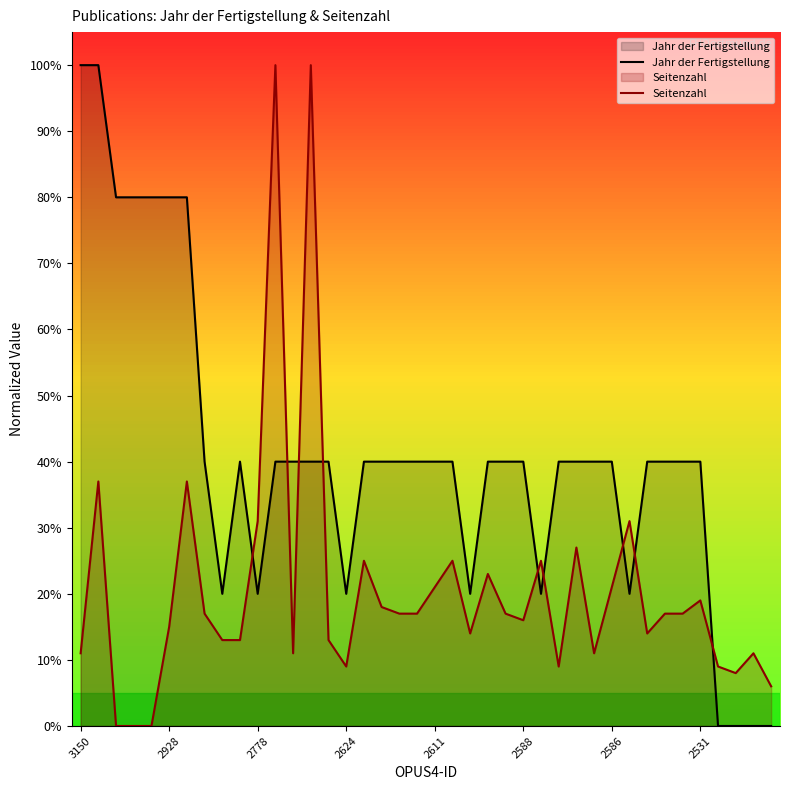

Where does the Jahr der Fertigstellung series first go above 40?

3150